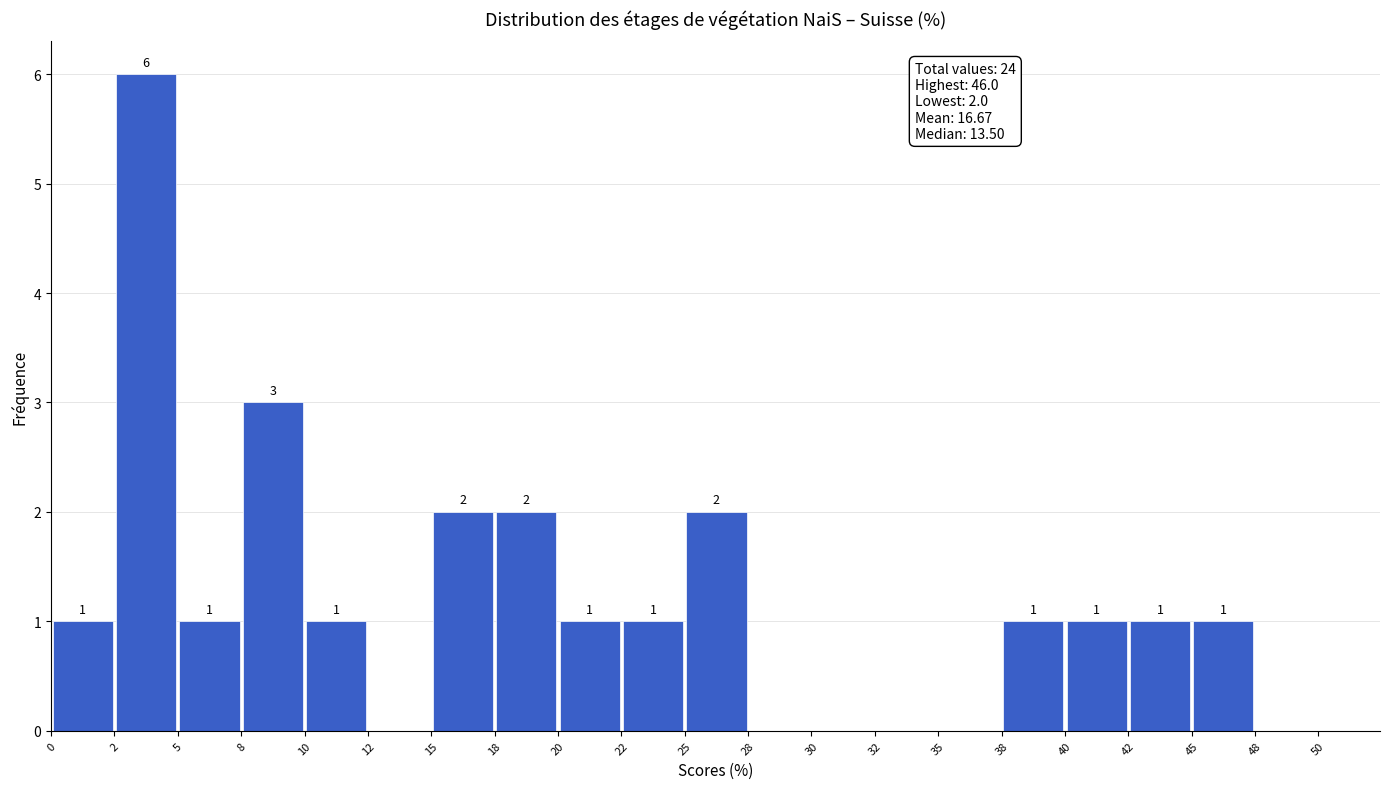

Over which range of the x-axis is the bar tallest?

2 to 5